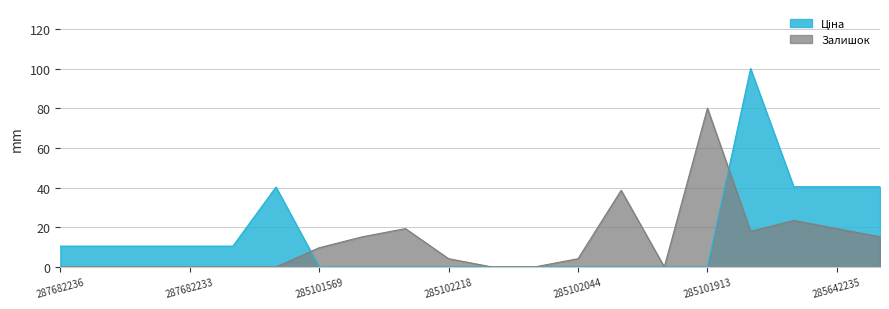

What is the total value across all series at 287682235?

10.5